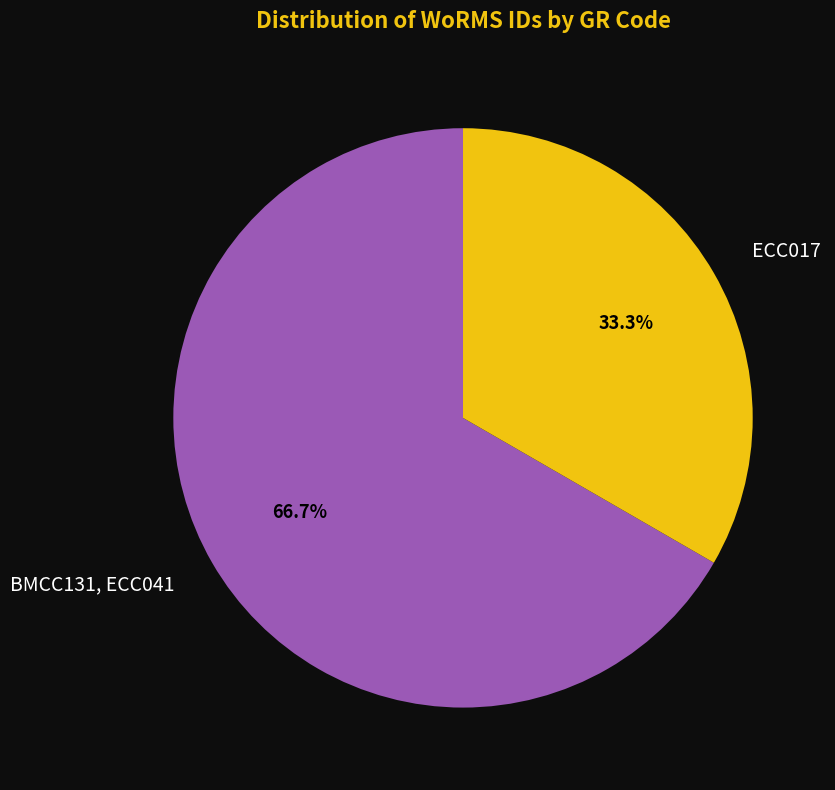

Combined, do ECC017 and BMCC131, ECC041 account for over 50%?

Yes